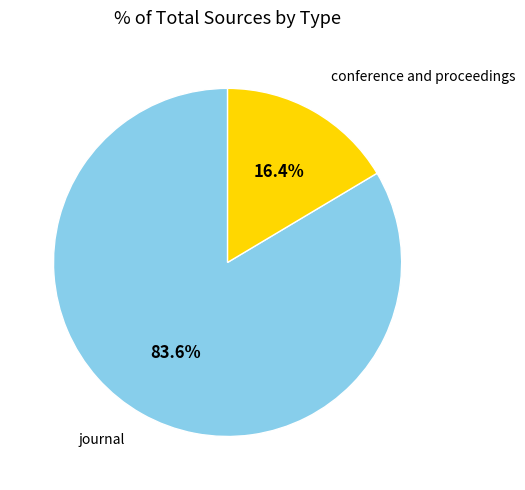

Count the number of slices in the pie.

2